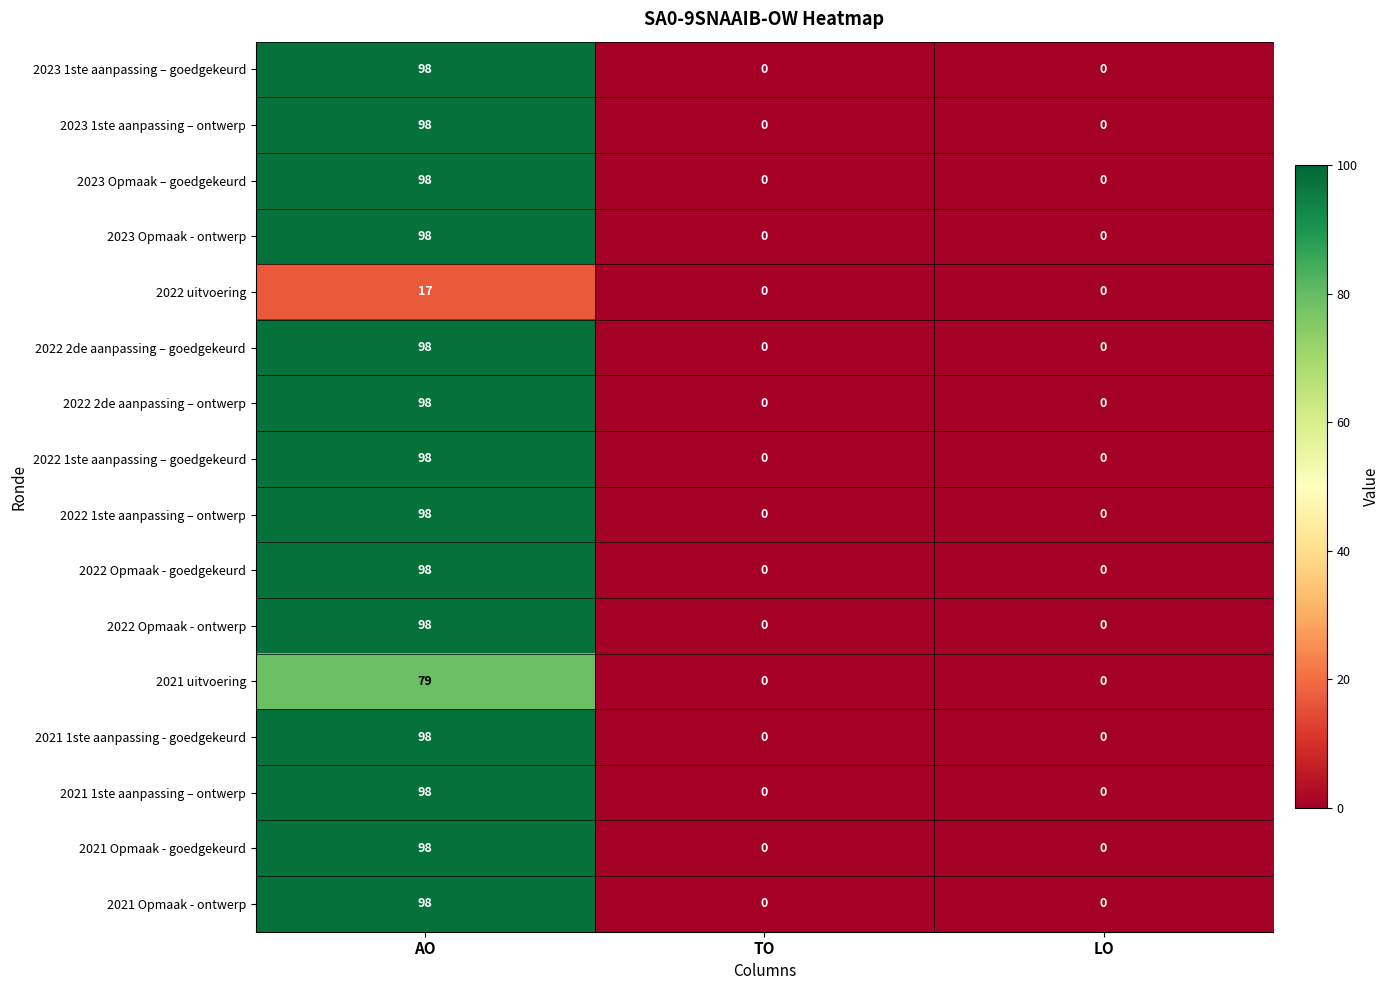

What is the sum of all 2022 1ste aanpassing – goedgekeurd values?

98